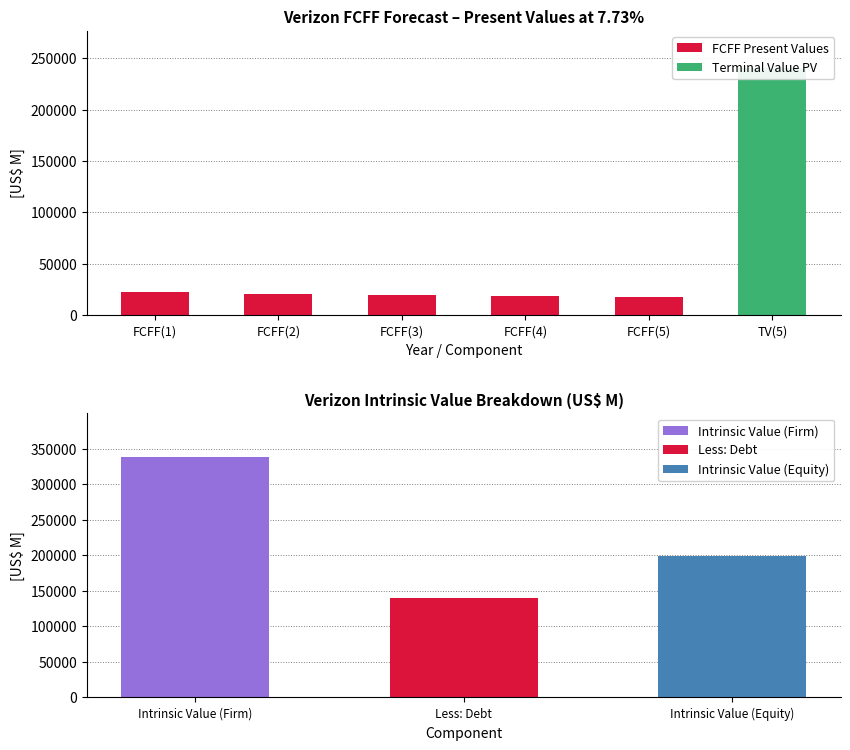

Which label corresponds to the largest value in the chart?

FCFF(1)